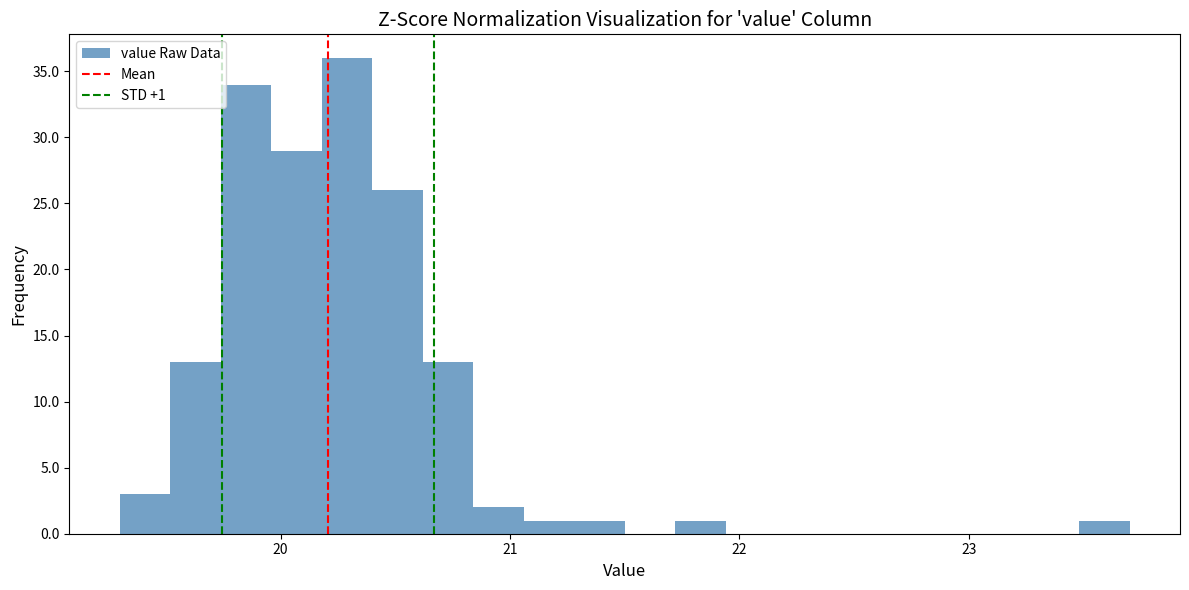

Read against the x-axis, roughly where is the centre of the tallest bar?

20.3